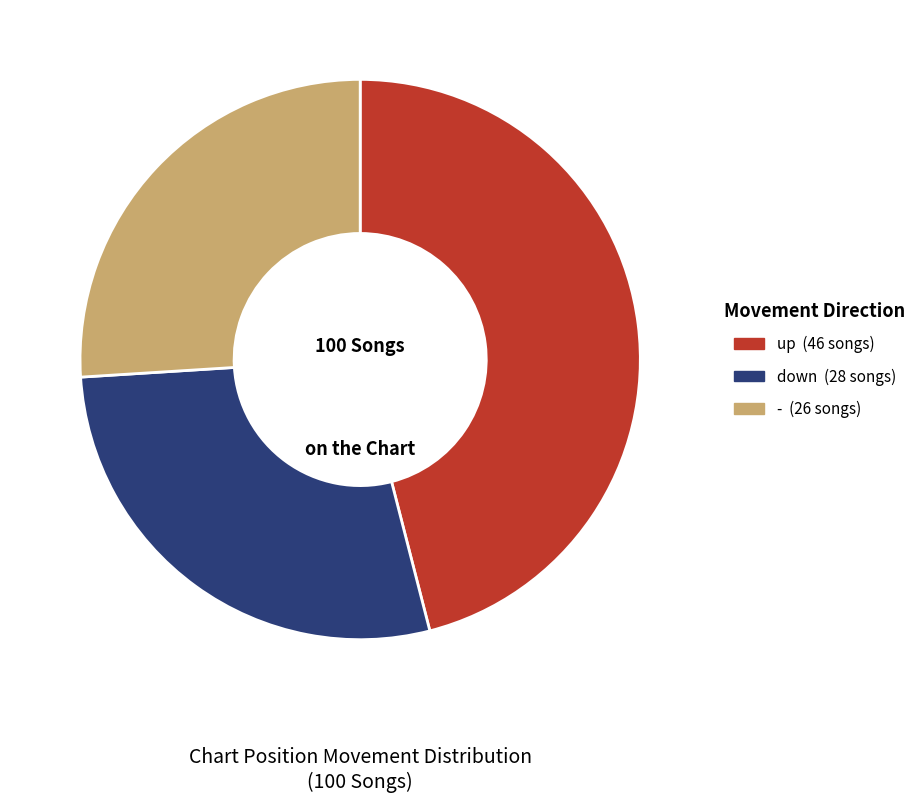

Is the sum of down and up greater than half?

Yes